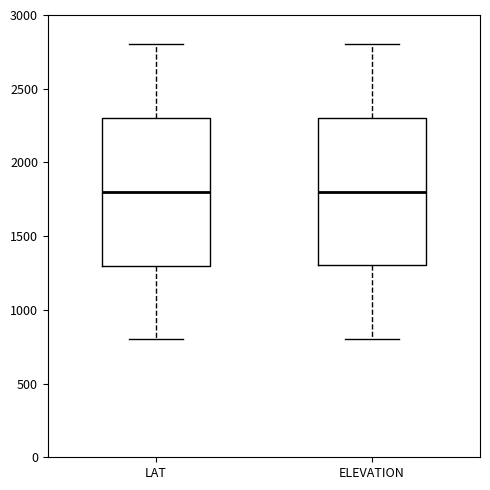

Reading left to right, read every box against the y-axis: the position of its median line, the range the box covers, and the ends of its whiskers. The values are not printed on the chart, so give them approximately, as read against the axis.

LAT: median 1800, box 1300 to 2300, whiskers 800 to 2800
ELEVATION: median 1800, box 1300 to 2300, whiskers 800 to 2800